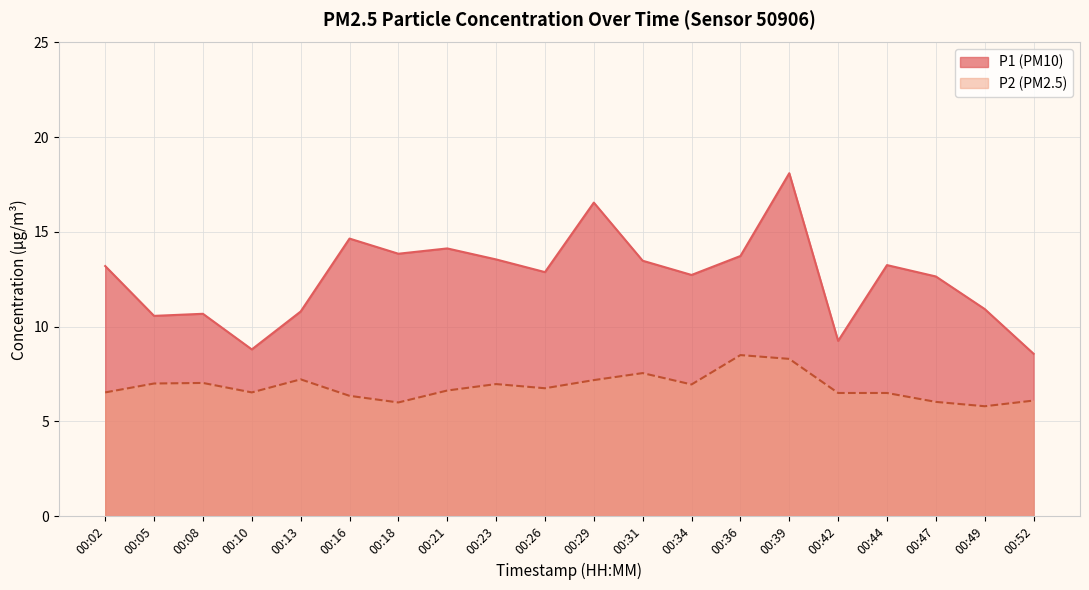

What is the maximum value for P1?

18.1